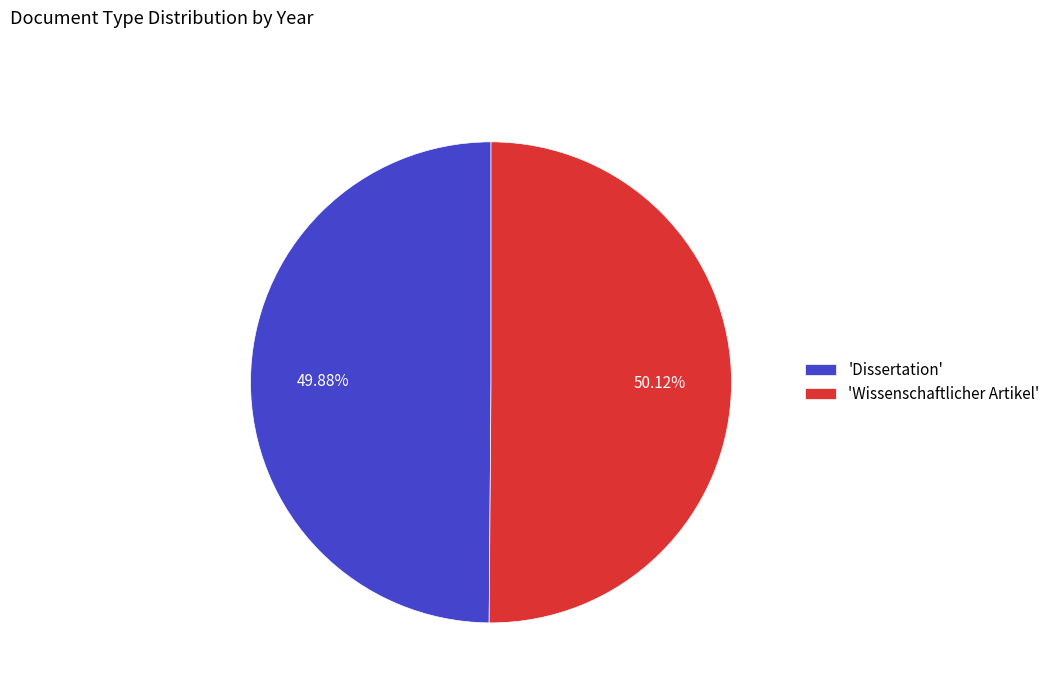

How many slices are in this pie chart?

2